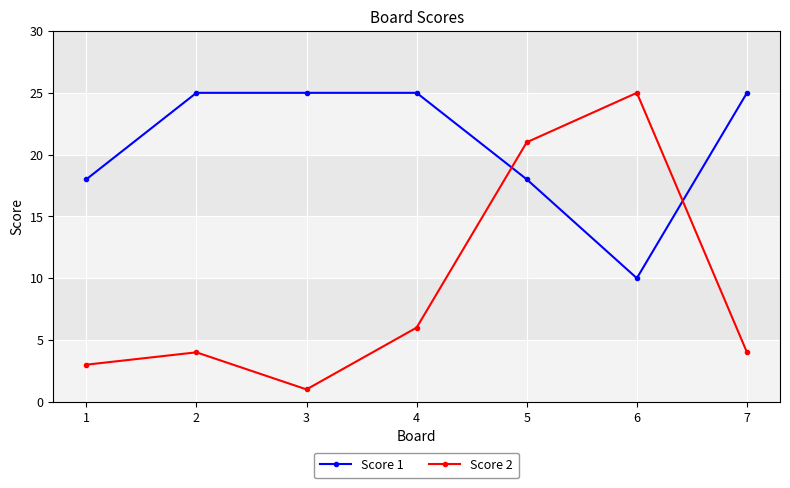

List the series in order of their overall mean, lowest first.

Score 2, Score 1